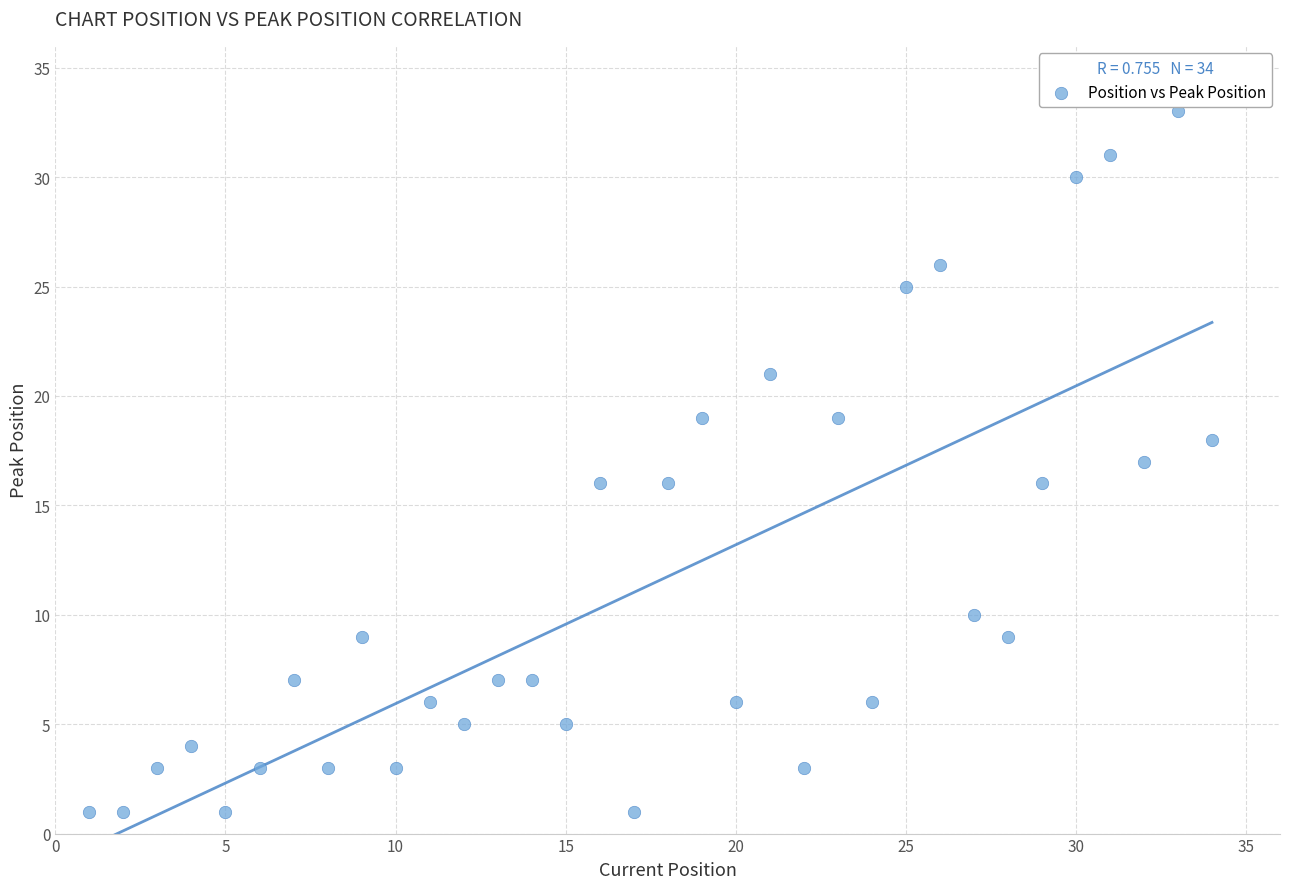

What is the range of X values (max minus min)?

33